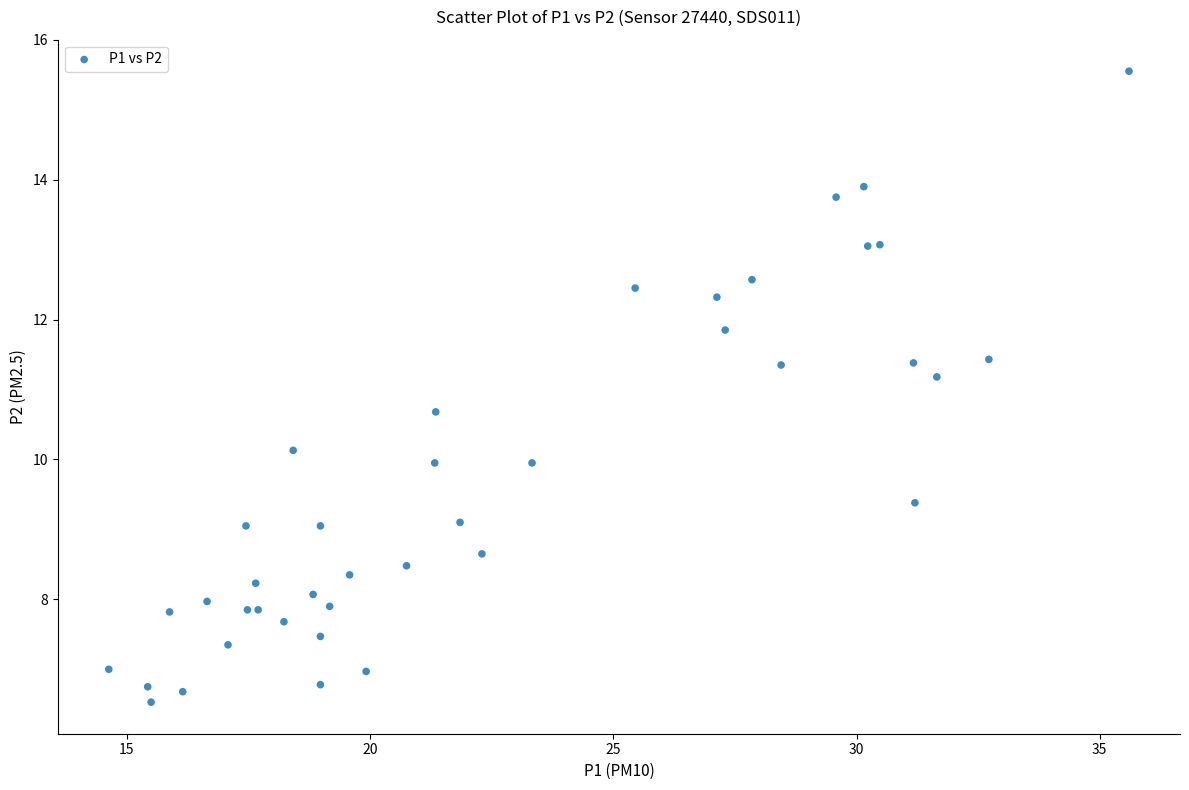

What Y value in the scatter plot is closest to 11?

11.2